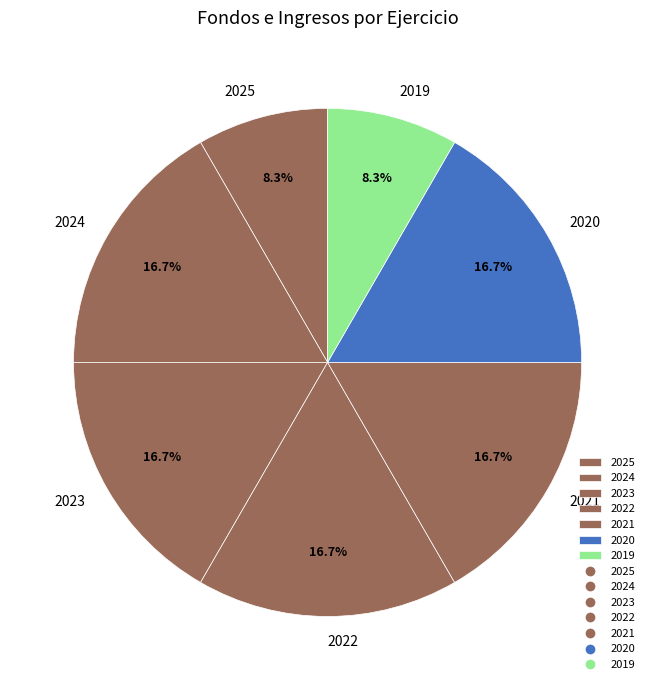

True or false: 2023 accounts for 17% of the total.

True